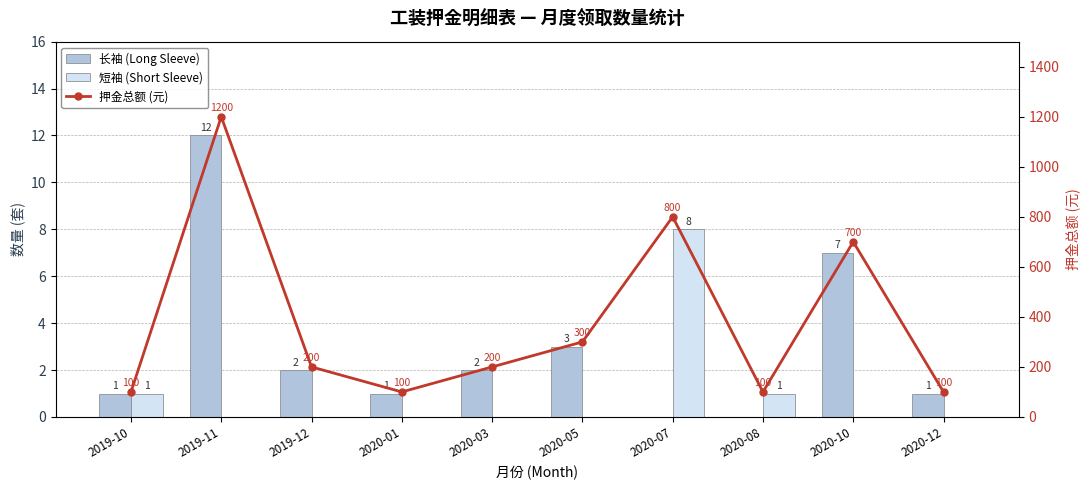

How many groups of bars are there?

10